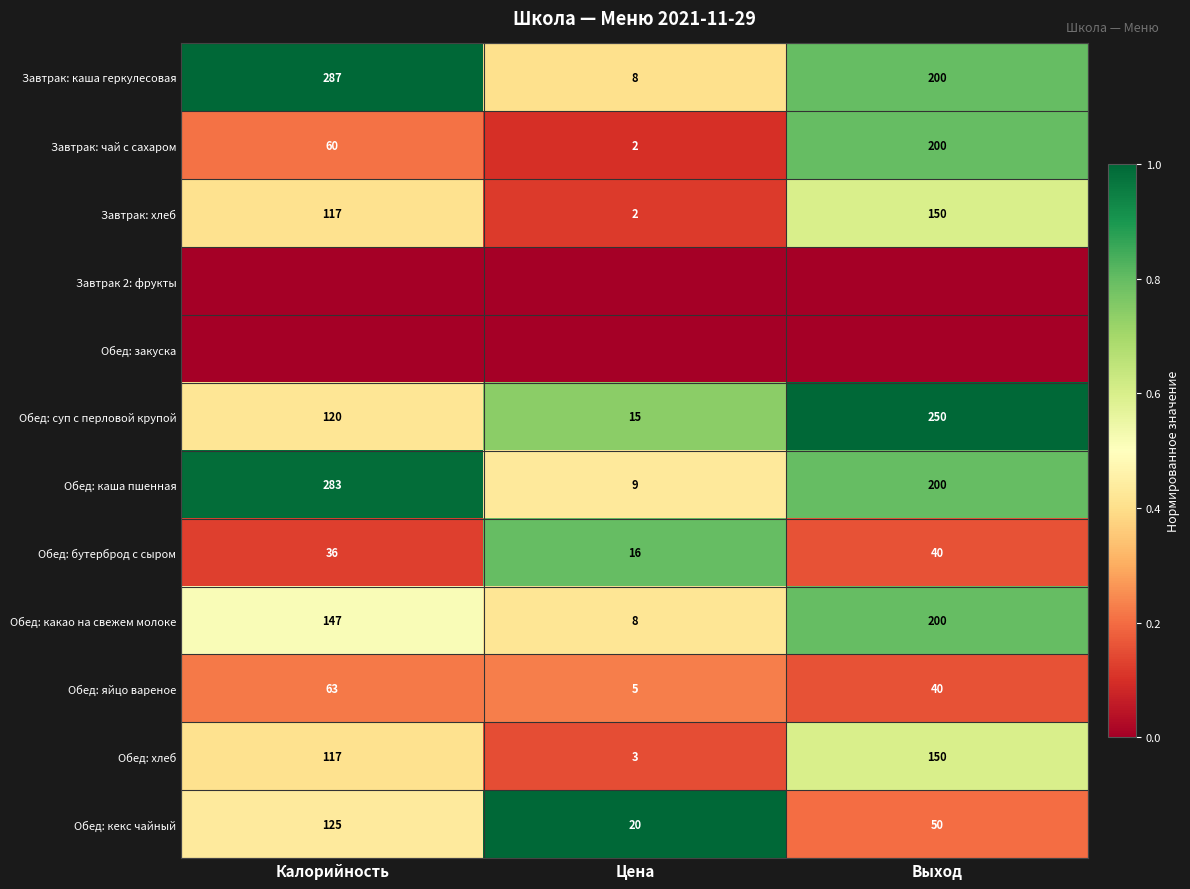

At which label does Обед: какао на свежем молоке reach its peak?

Выход